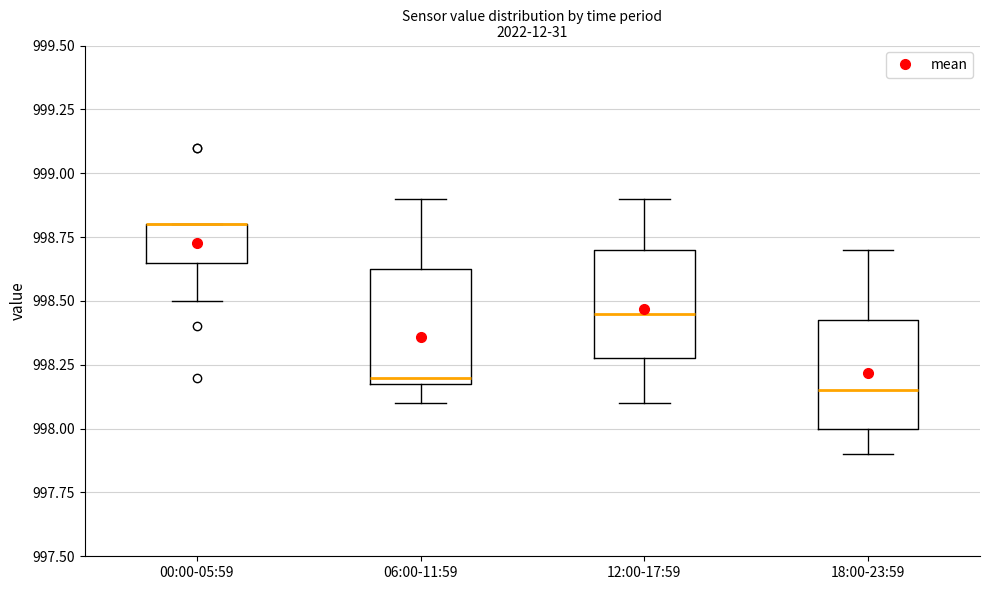

Reading left to right, transcribe this box plot: for each box, give where its median line is, the range the box spans, and where its two whiskers end, as read against the y-axis. The values are not printed on the chart, so give them approximately, as read against the axis.

00:00-05:59: median 998.80 (drawn on the box's upper edge), box 998.65 to 998.80, whiskers 998.50 to 998.80
06:00-11:59: median 998.20 (just above the box's lower edge), box 998.20 to 998.65, whiskers 998.10 to 998.90
12:00-17:59: median 998.45, box 998.30 to 998.70, whiskers 998.10 to 998.90
18:00-23:59: median 998.15, box 998.00 to 998.45, whiskers 997.90 to 998.70